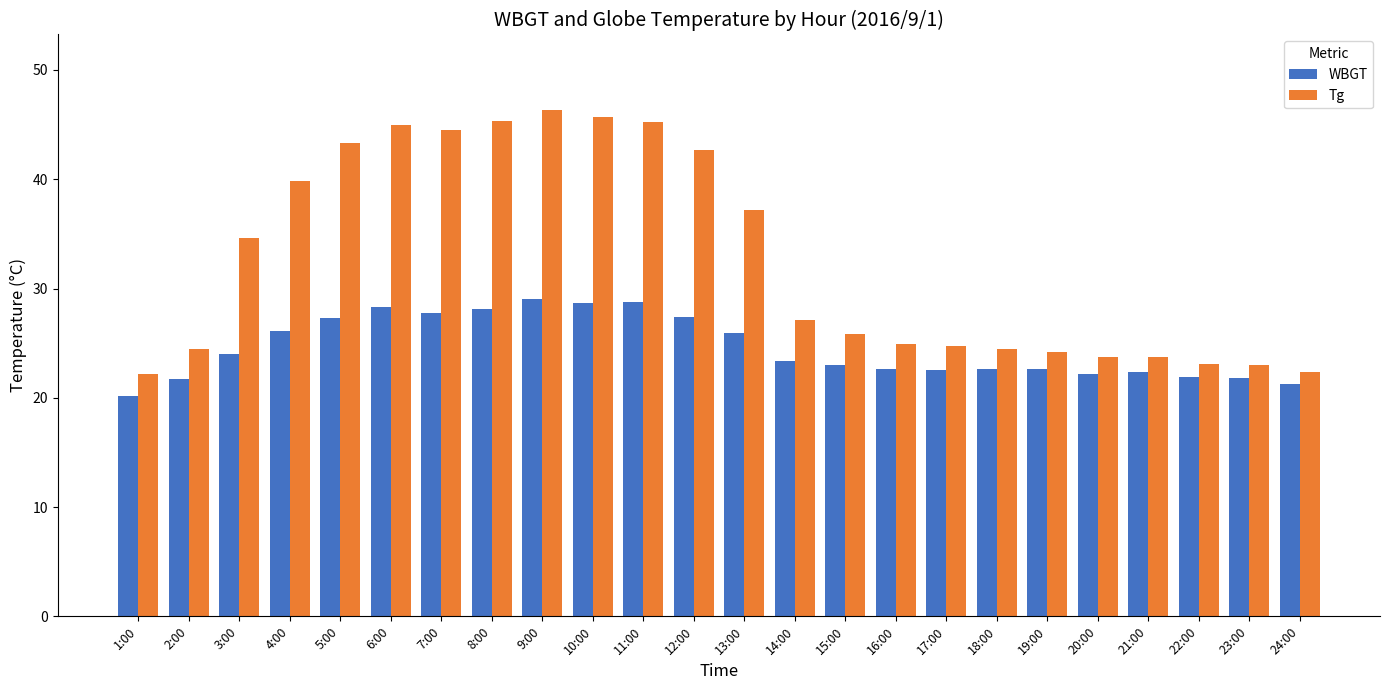

True or false: Tg has a value of 15.4 at 14:00.

False